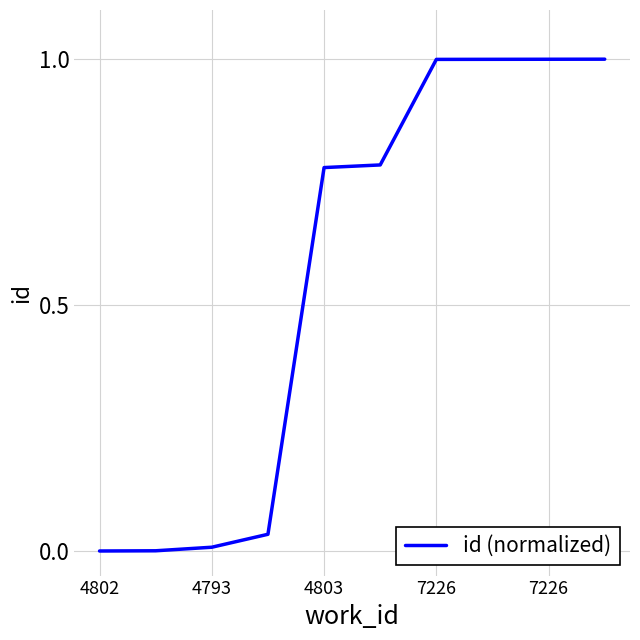

What is the difference between the maximum and minimum values?

1.0